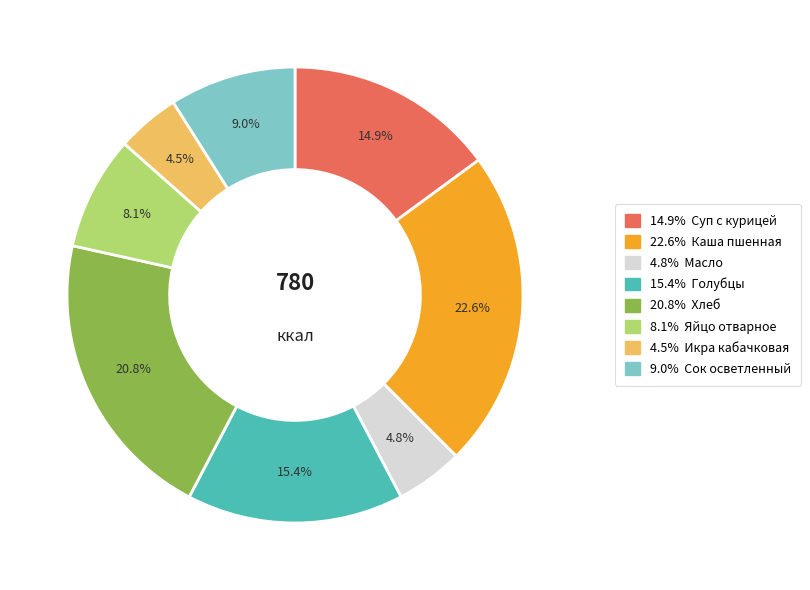

Does any single category account for the majority?

No